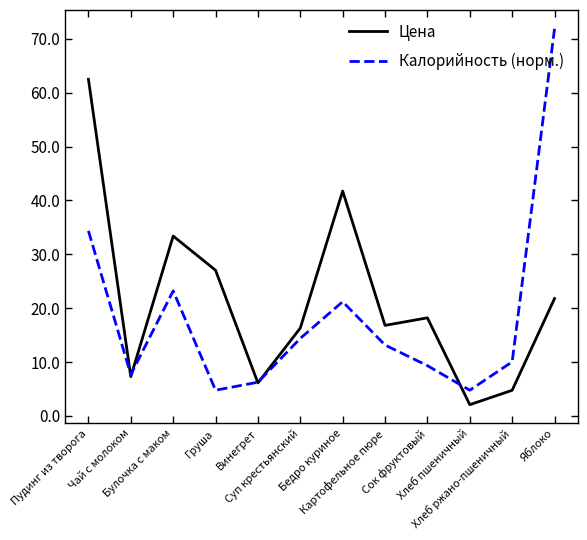

What are all the series names shown in the legend?

Цена, Калорийность (норм.)